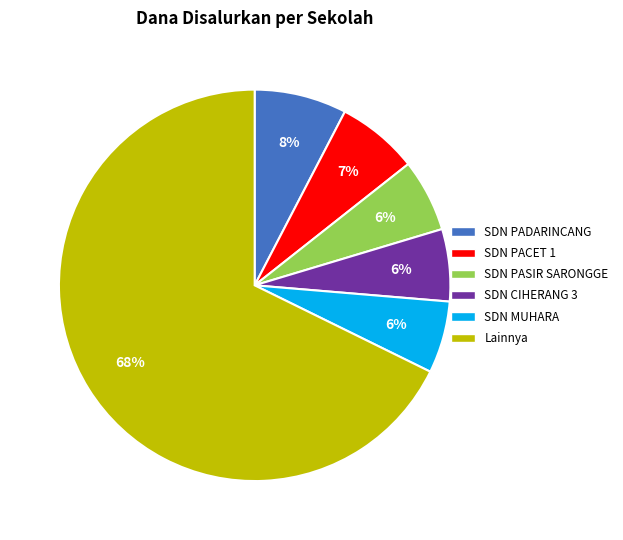

To the nearest percent, what is the average slice percentage?

17%